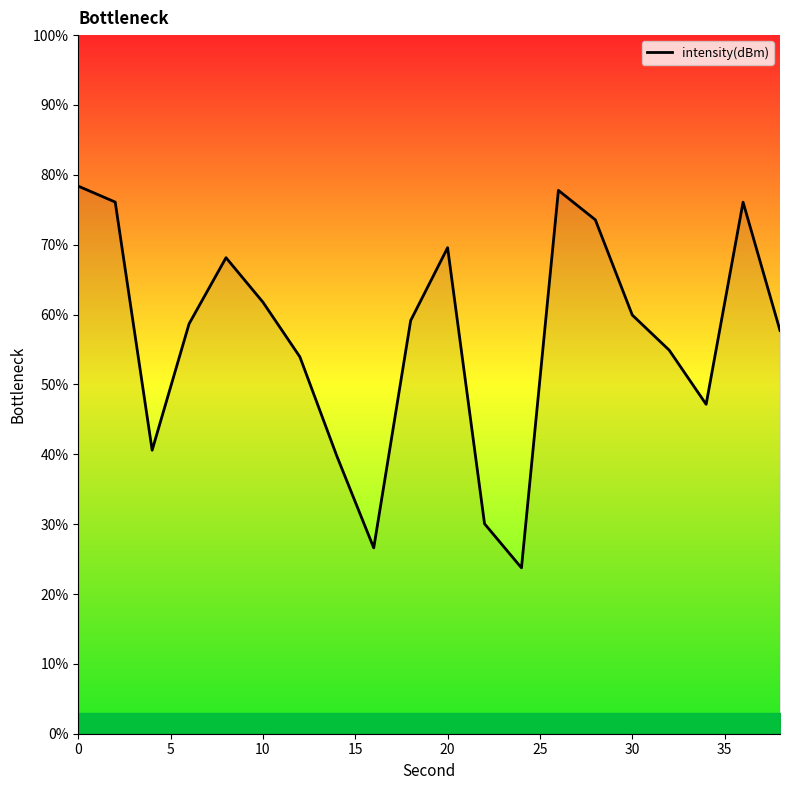

What is the greatest value displayed?

78.4